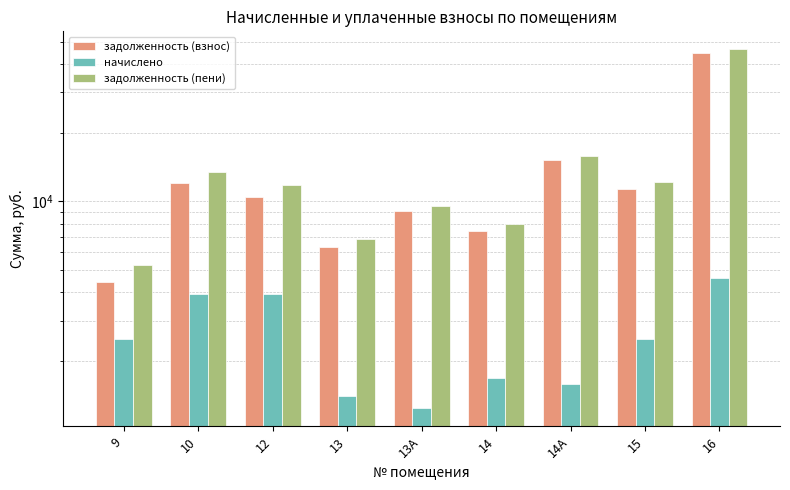

At which category is the sum across all series the highest?

16